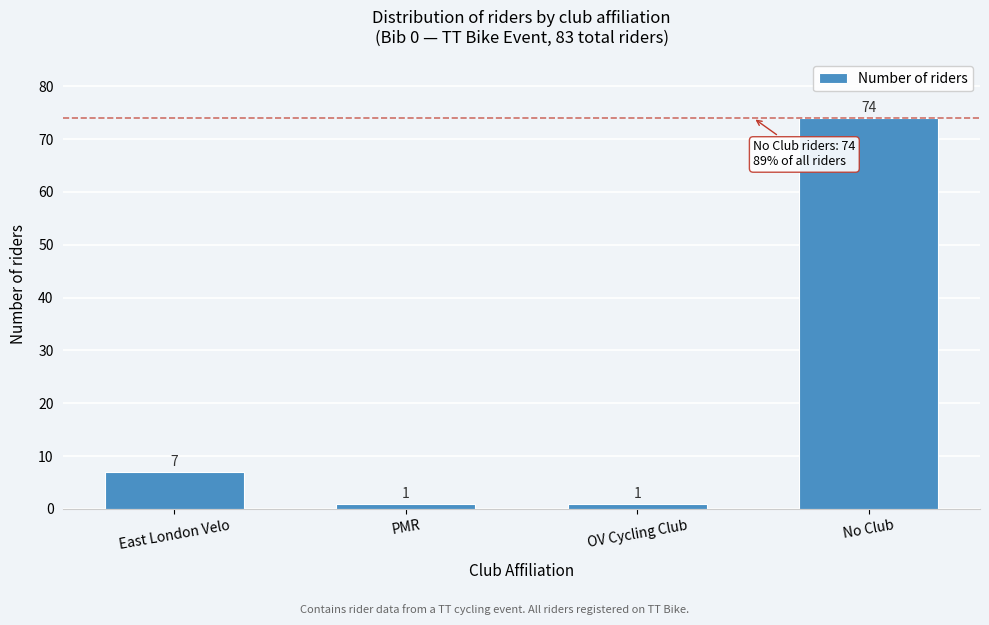

Reading left to right, extract all data points from this chart.

7	1	1	74